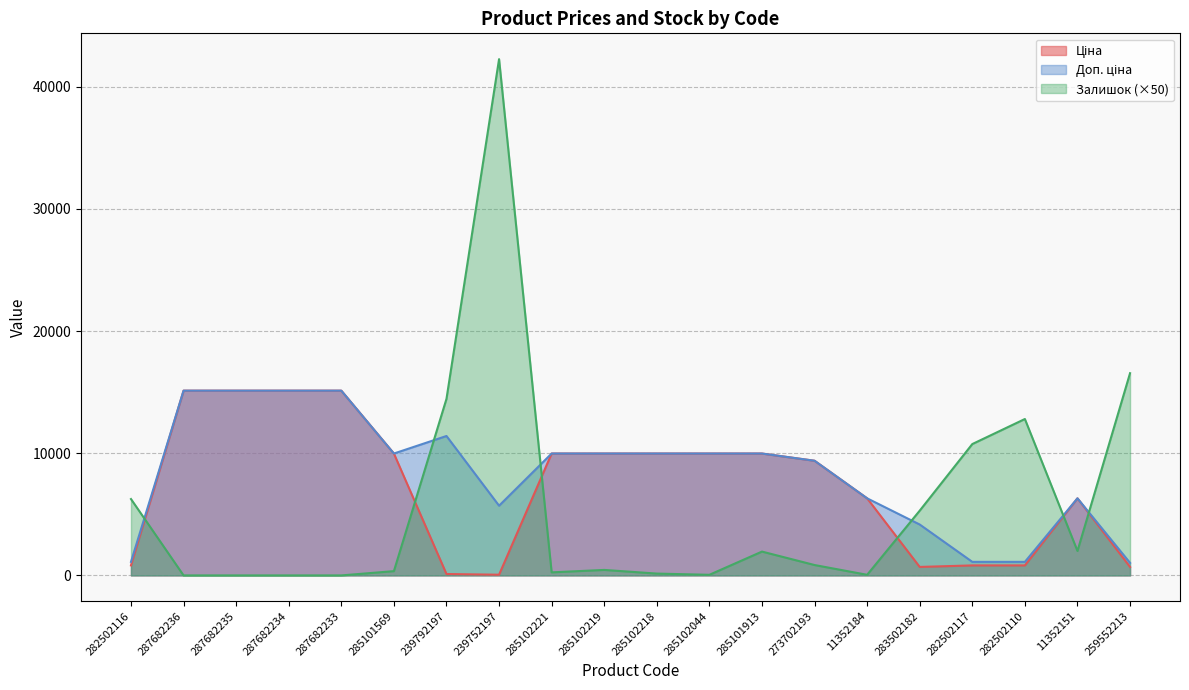

Reading right to left, list all the values displayed in this chart.

Ціна: 259552213=693.7	11352151=6308.8	282502110=818.5	282502117=818.5	283502182=694.3	11352184=6308.8	273702193=9384.0	285101913=9975.0	285102044=9975.0	285102218=9975.0	285102219=9975.0	285102221=9975.0	239752197=57.0	239792197=114.1	285101569=9975.0	287682233=15120.0	287682234=15120.0	287682235=15120.0	287682236=15120.0	282502116=818.5
Доп. ціна: 259552213=1024.6	11352151=6308.8	282502110=1109.2	282502117=1109.2	283502182=4165.6	11352184=6308.8	273702193=9384.0	285101913=9975.0	285102044=9975.0	285102218=9975.0	285102219=9975.0	285102221=9975.0	239752197=5705.0	239792197=11410.0	285101569=9975.0	287682233=15120.0	287682234=15120.0	287682235=15120.0	287682236=15120.0	282502116=1109.2
Залишок: 259552213=16550.0	11352151=2000.0	282502110=12800.0	282502117=10750.0	283502182=5300.0	11352184=50.0	273702193=850.0	285101913=1950.0	285102044=50.0	285102218=150.0	285102219=450.0	285102221=250.0	239752197=42250.0	239792197=14450.0	285101569=350.0	287682233=0.0	287682234=0.0	287682235=0.0	287682236=0.0	282502116=6250.0